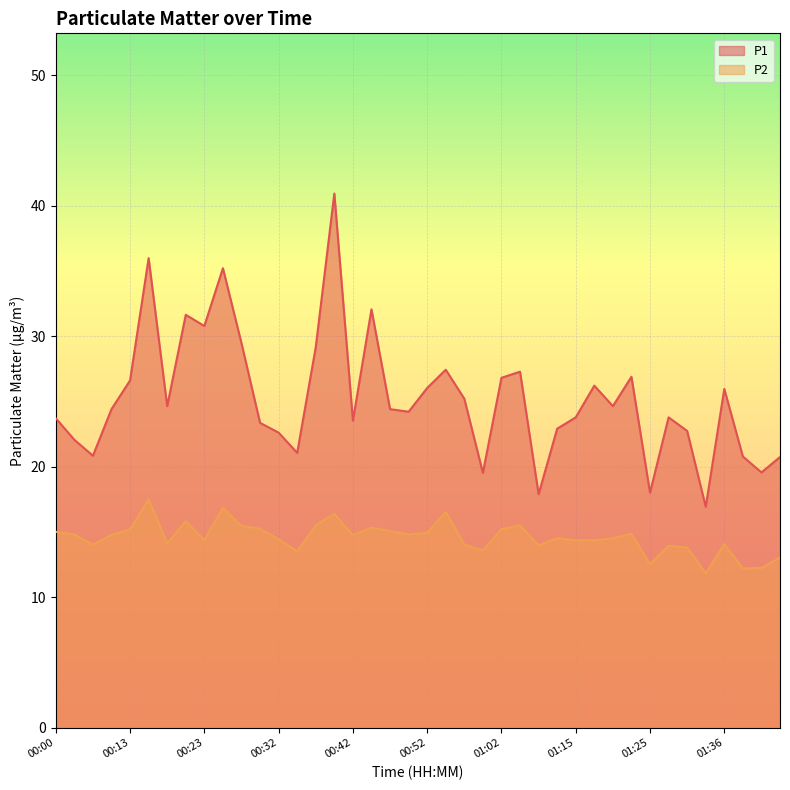

Which category has the highest value across all series?

00:40